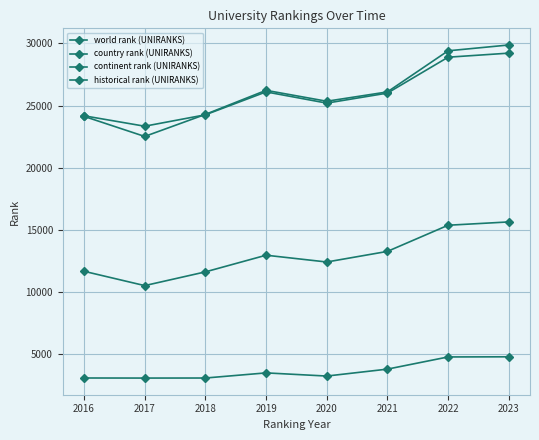

Is this an area chart (filled region under the line)?

No